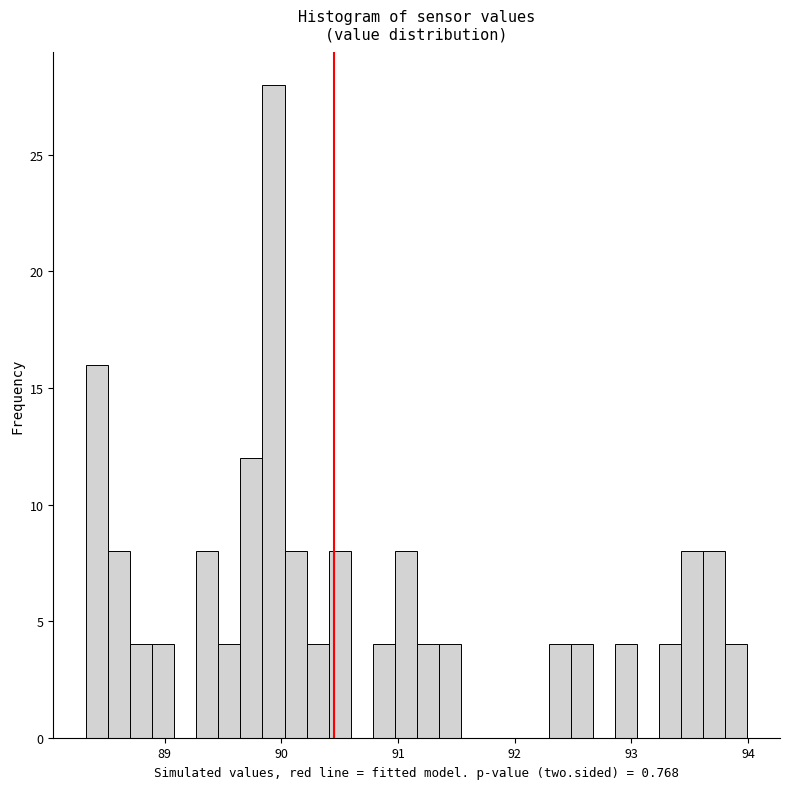

Around what value on the x-axis is the tallest bar? Give the approximate position of its centre, as read against the axis.

89.9